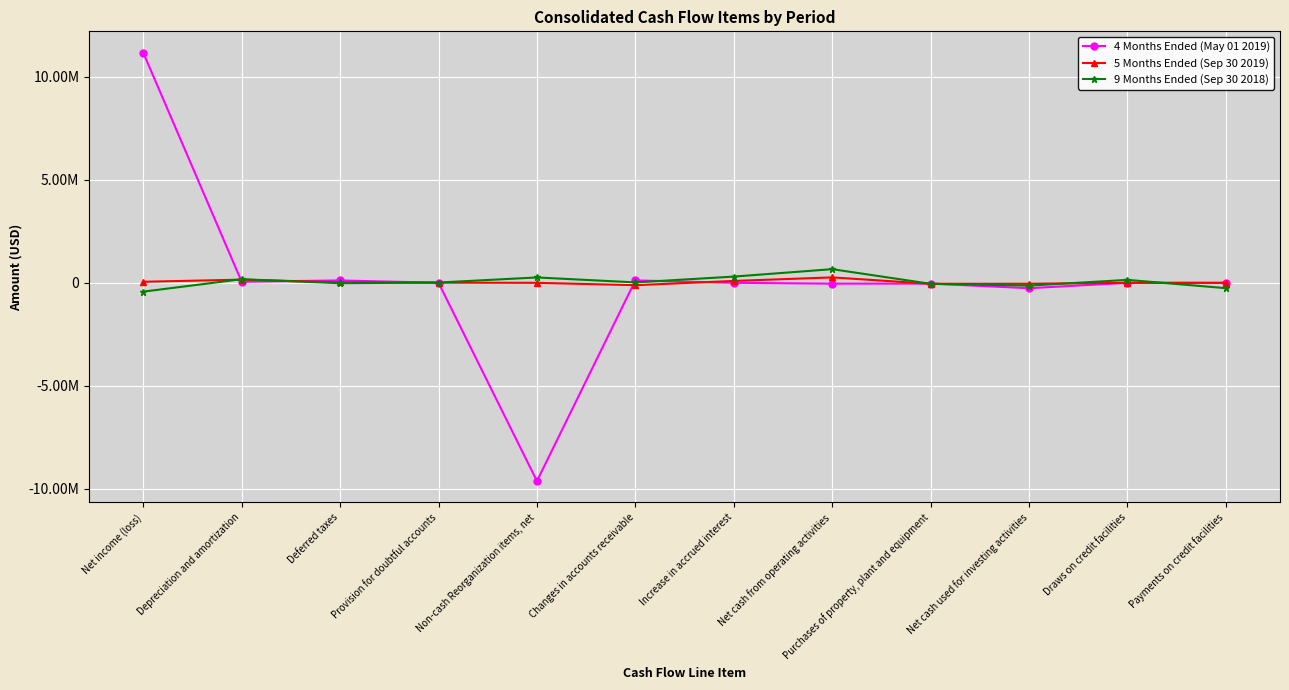

Does the chart have visible grid lines?

Yes